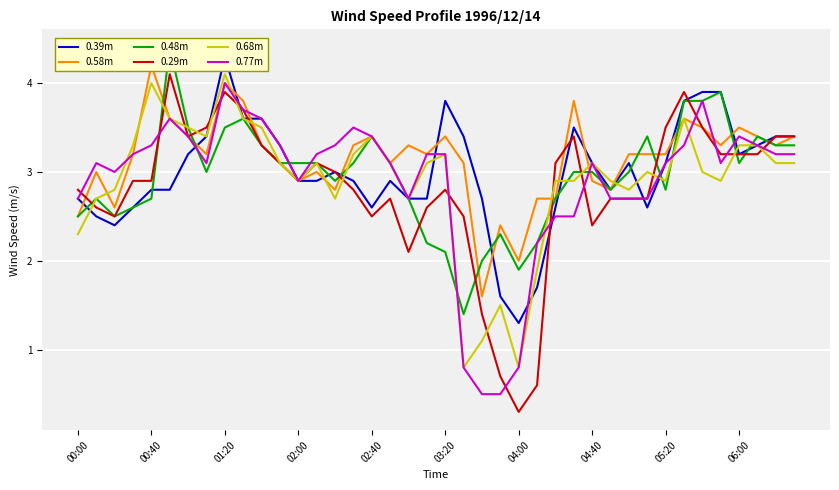

How many intersections are there between 0.77m and 0.68m?

6